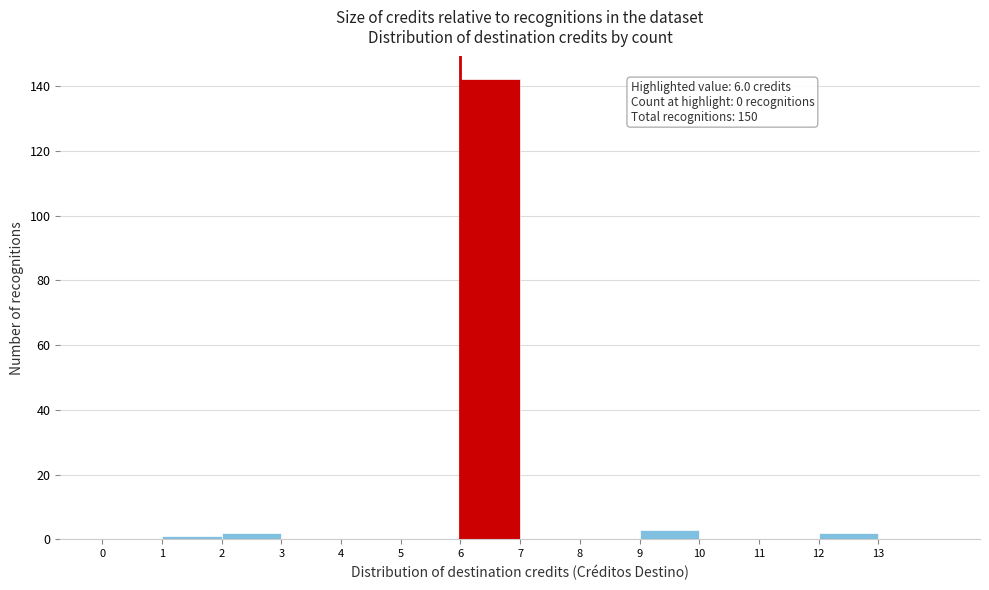

Which range on the x-axis has the tallest bar?

6 to 7